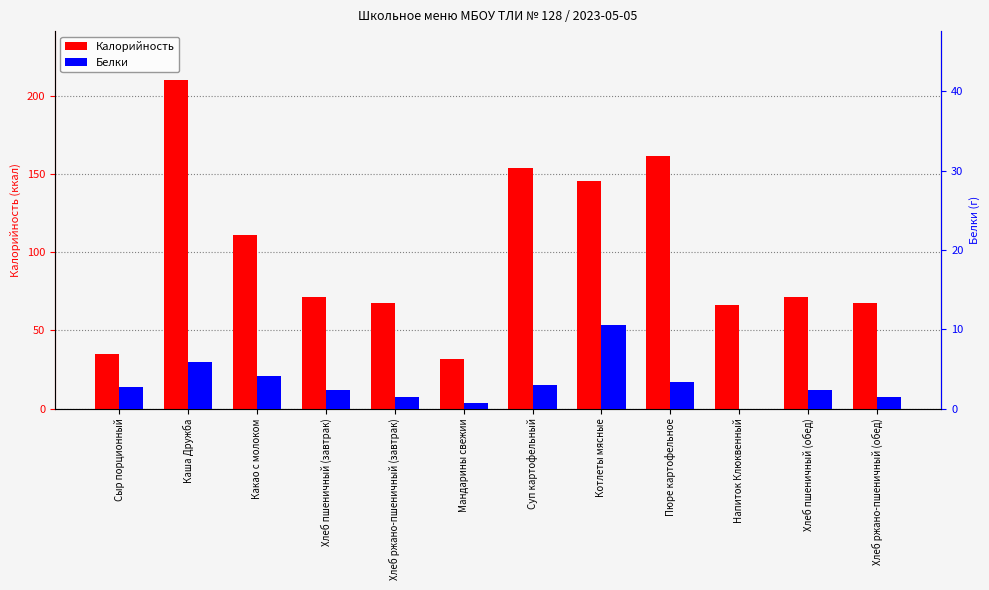

How many values in the Белки series exceed 2?

8